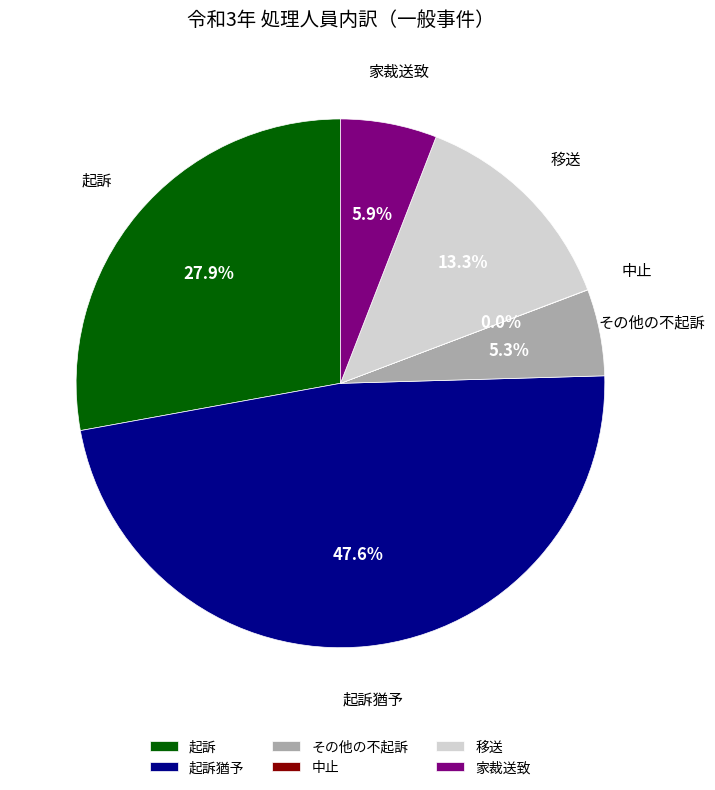

What is the largest slice in the pie chart?

起訴猶予